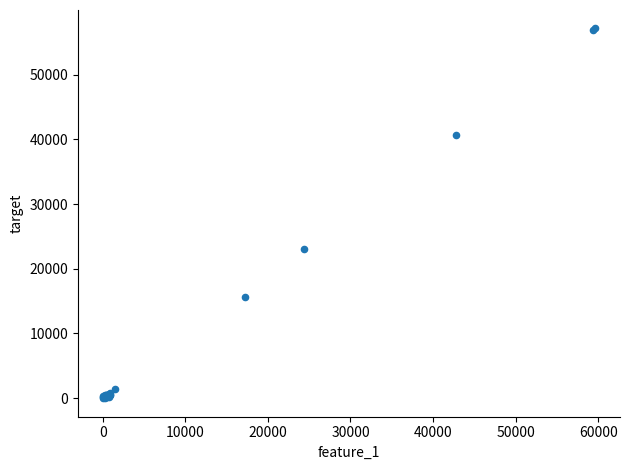

What Y value in the scatter plot is closest to 28557?

23107.9